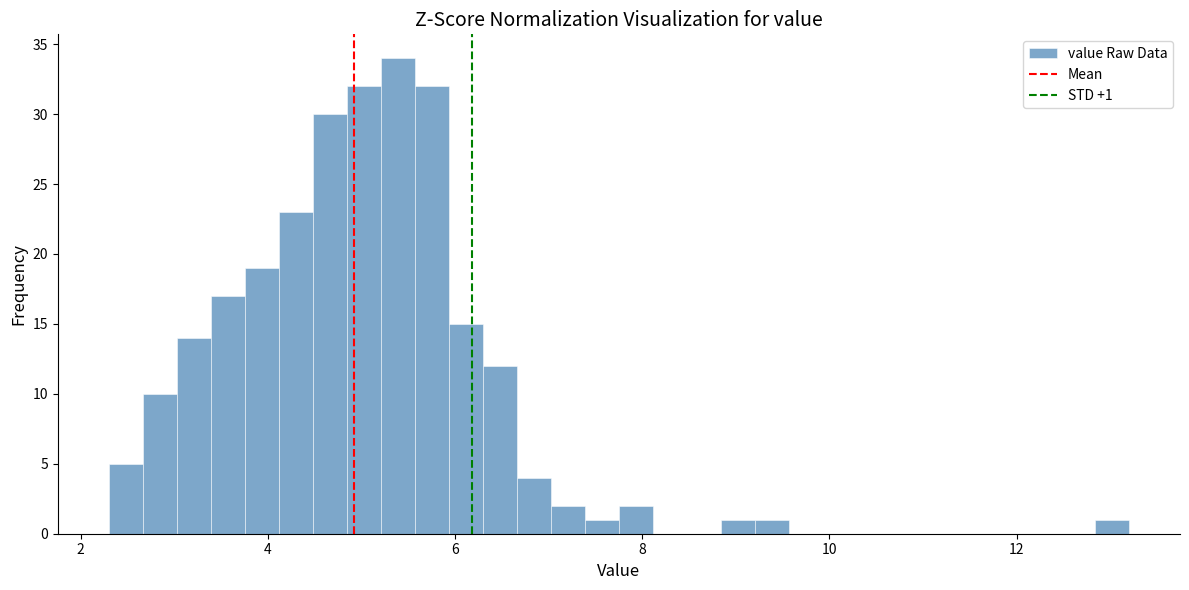

Read against the x-axis, roughly where is the centre of the tallest bar?

5.4